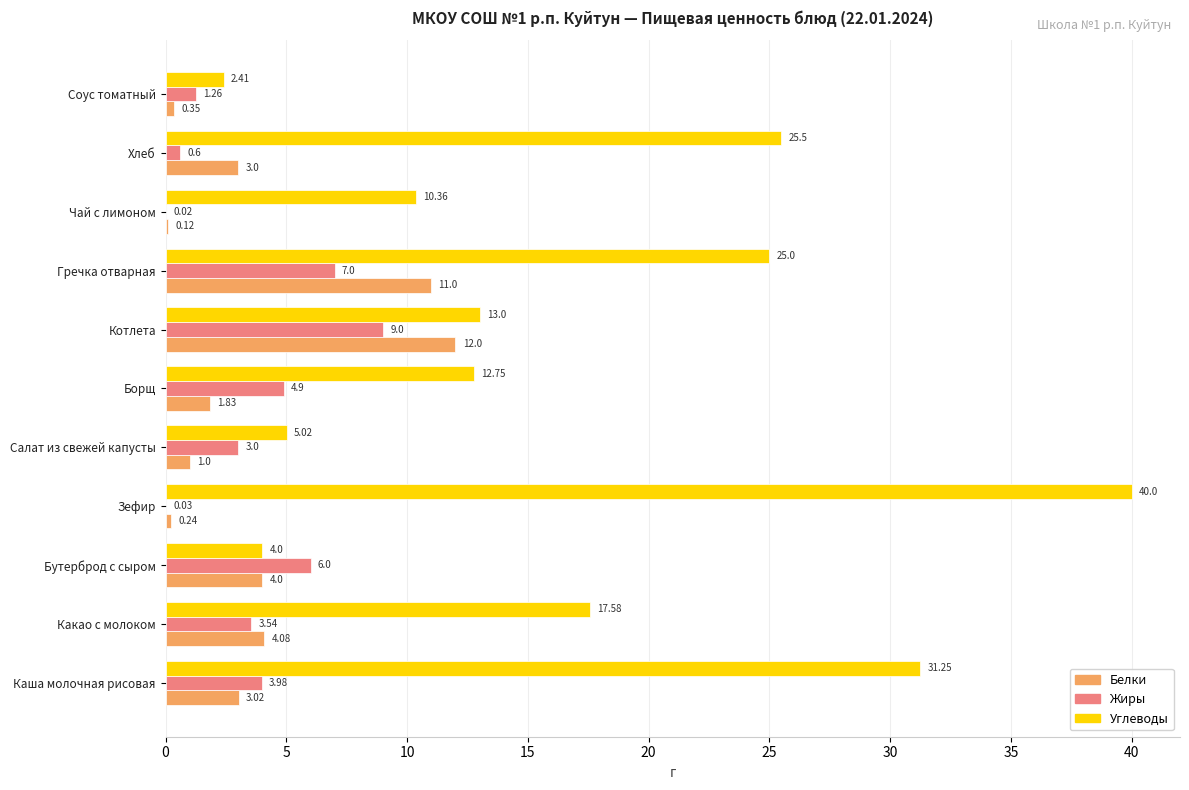

At which label does Белки reach its peak?

Котлета